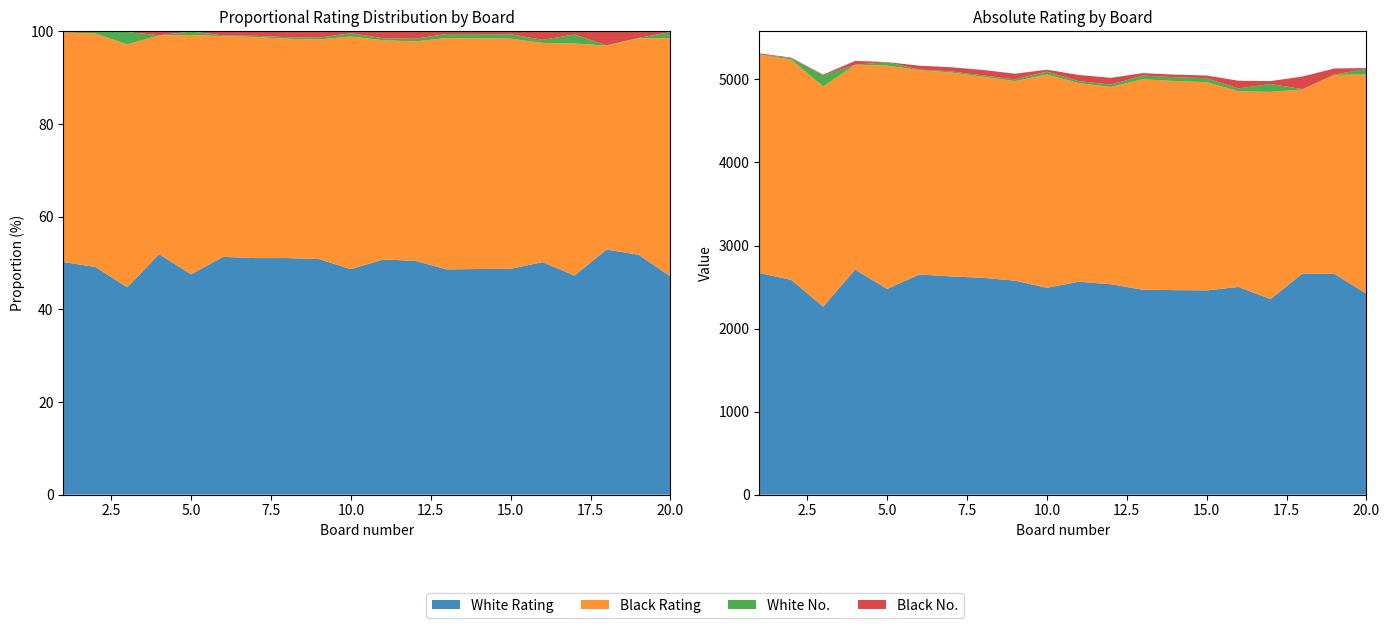

Reading left to right, list all the values displayed in this chart.

Board (Bo.): 1	2	3	4	5	6	7	8	9	10	11	12	13	14	15	16	17	18	19	20
White Rating: 2669	2586	2264	2710	2477	2651	2628	2611	2577	2491	2564	2534	2468	2463	2460	2501	2355	2663	2658	2419
Black Rating: 2630	2653	2651	2467	2690	2461	2456	2421	2402	2568	2392	2375	2534	2518	2507	2357	2495	2216	2396	2642
White No.: 3	18	135	1	40	7	13	17	21	36	23	29	44	46	48	34	95	4	5	66
Black No.: 12	6	8	45	2	47	50	65	69	22	75	81	30	31	32	92	35	152	73	10